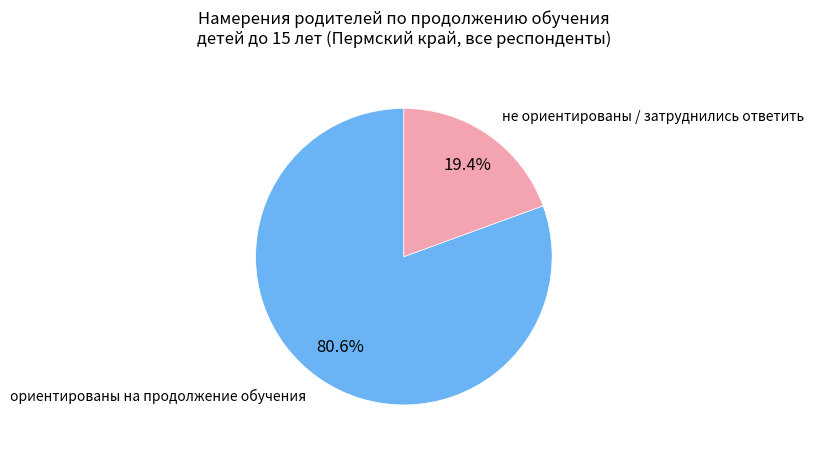

Is there any slice that represents more than half of the pie?

Yes